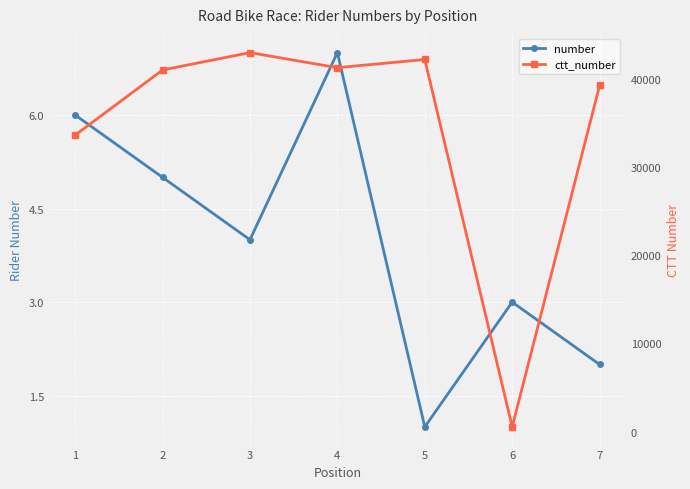

What is the spread (max minus min) of values at 7?

39261